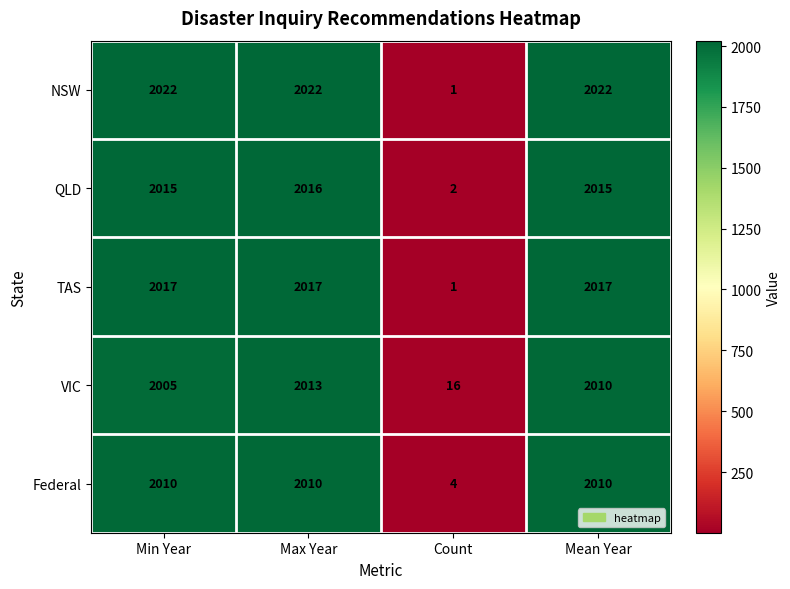

Which label corresponds to the smallest value in the chart?

Count